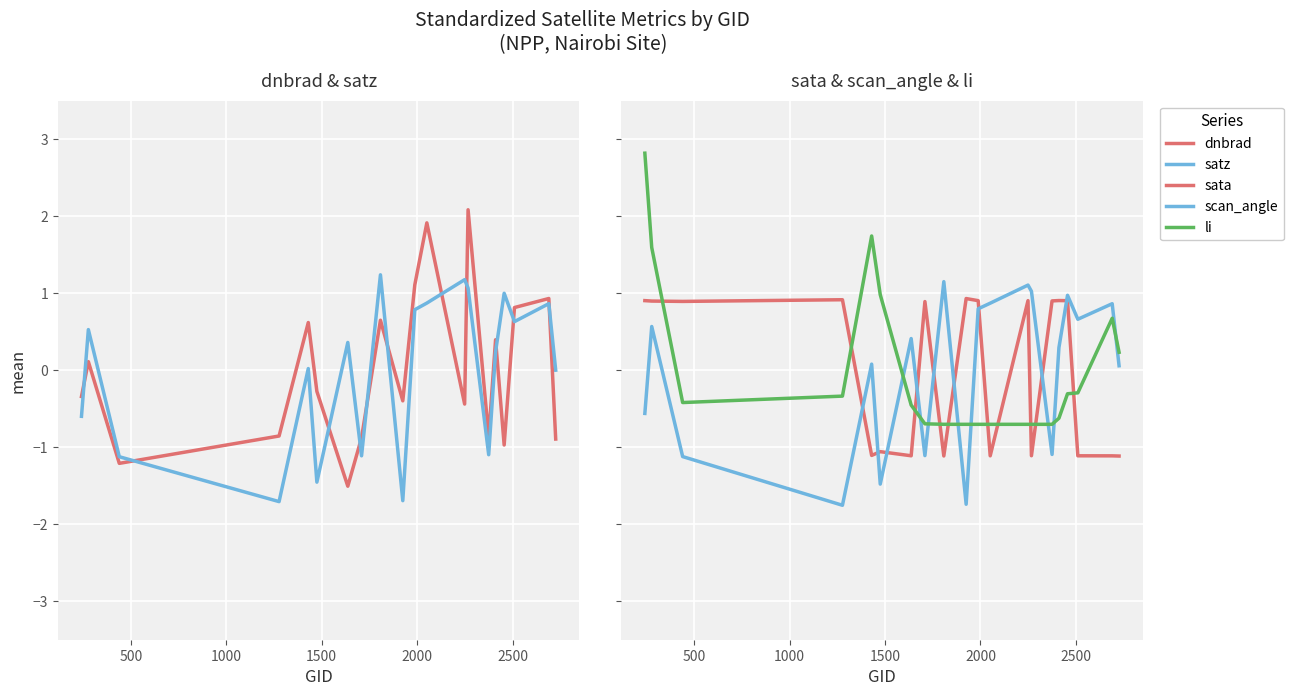

The value of li at 18 is 0.4. True or false?

False